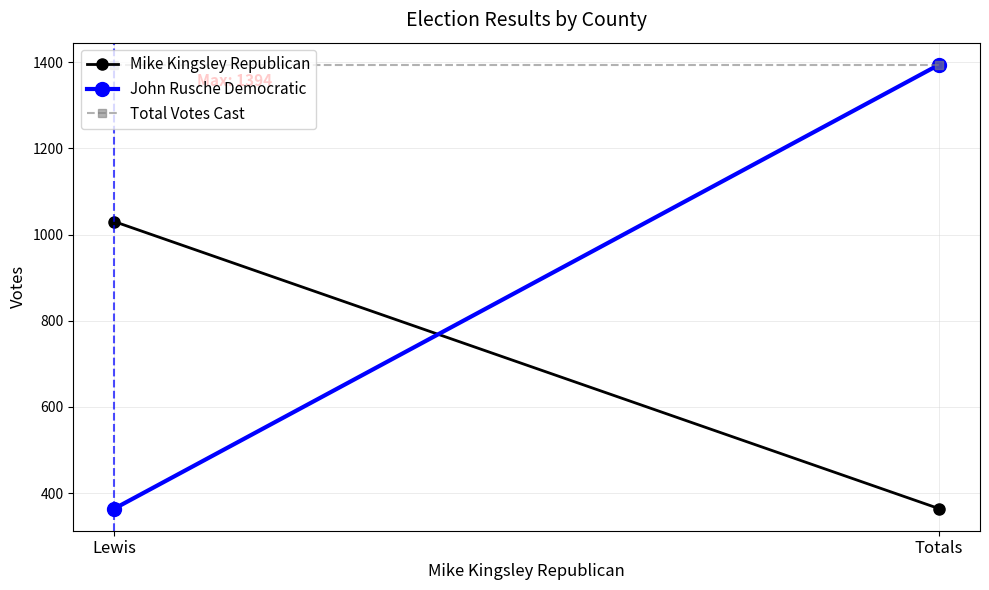

The John Rusche Democratic series shows 364 at Lewis. True or false?

True